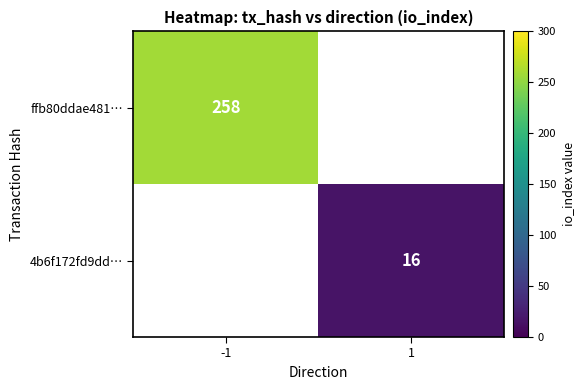

Is it true that 4b6f172fd9dd… equals 25 at 1?

False